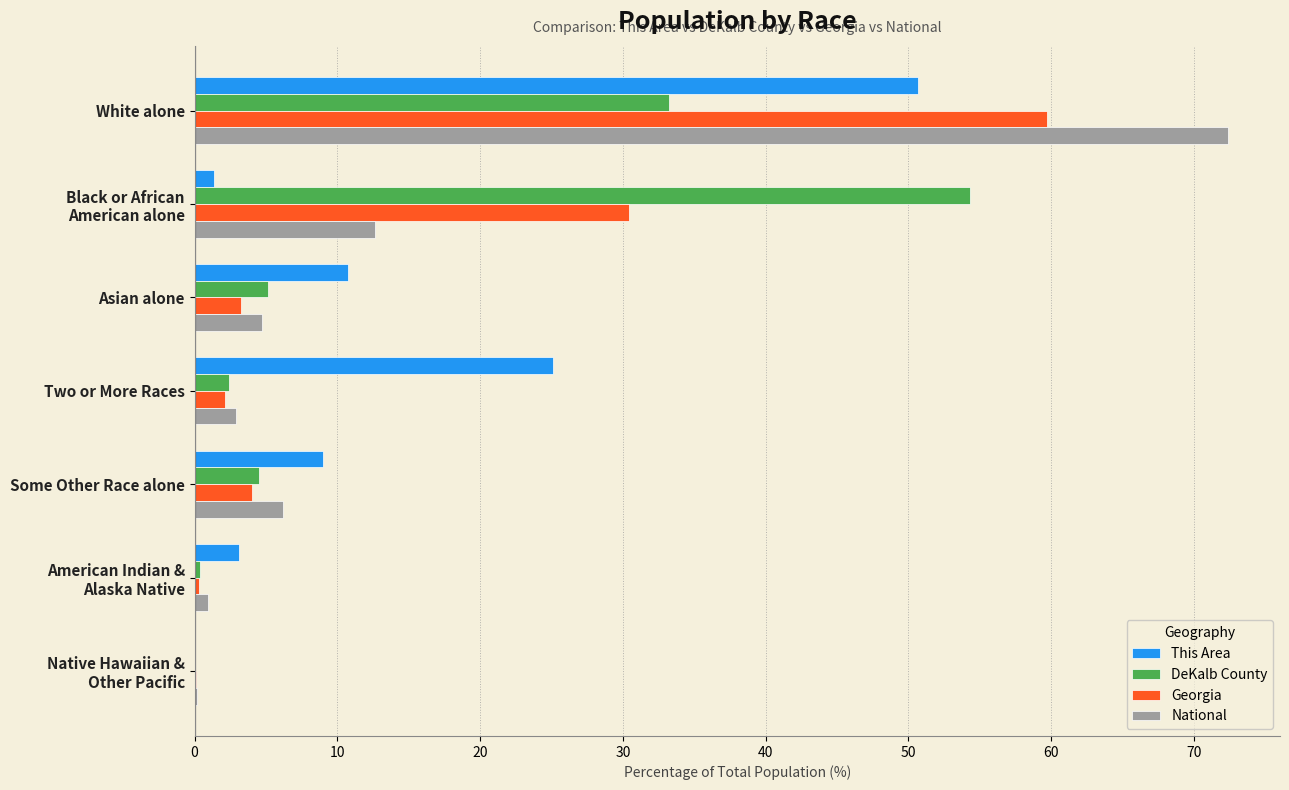

Which label corresponds to the largest value in the chart?

White alone